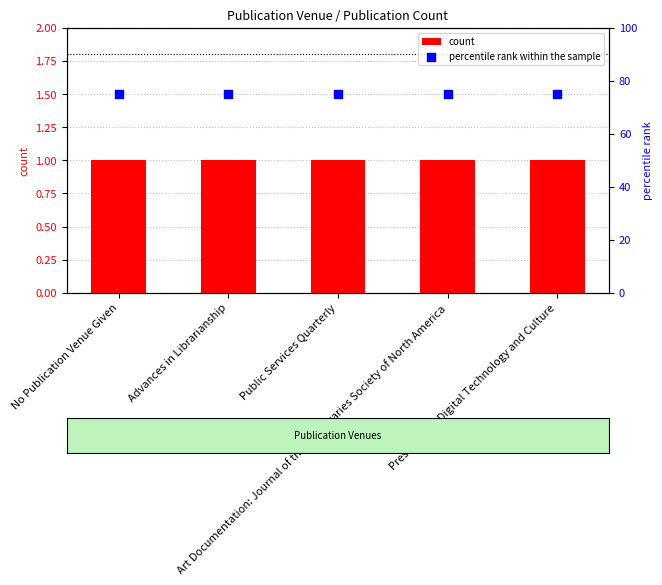

Which series has the widest spread of Y values?

count